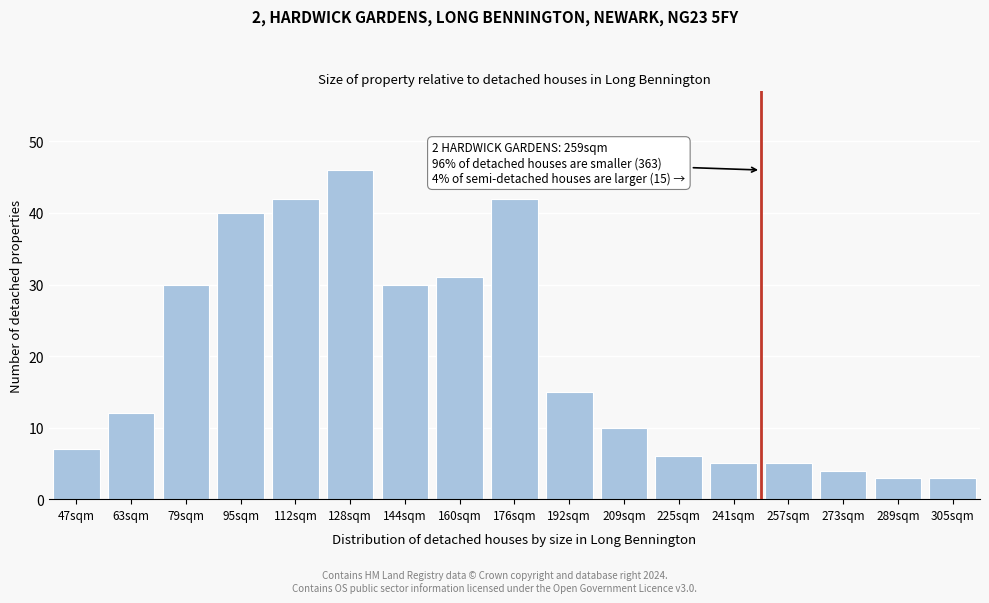

Reading left to right, list all the values displayed in this chart.

47sqm=7	63sqm=12	79sqm=30	95sqm=40	112sqm=42	128sqm=46	144sqm=30	160sqm=31	176sqm=42	192sqm=15	209sqm=10	225sqm=6	241sqm=5	257sqm=5	273sqm=4	289sqm=3	305sqm=3